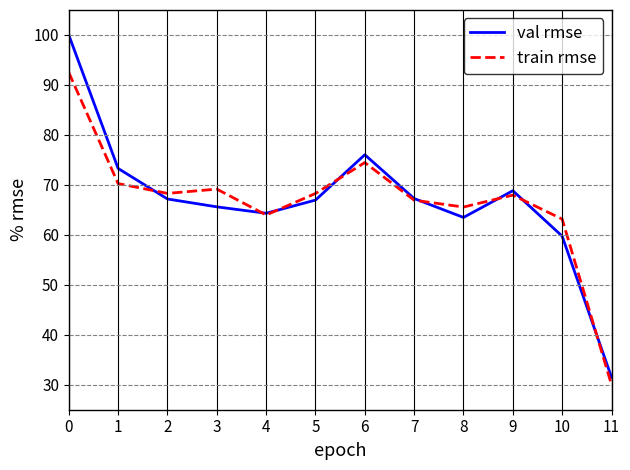

In train rmse, how many points are higher than both neighbors (excluding endpoints)?

3